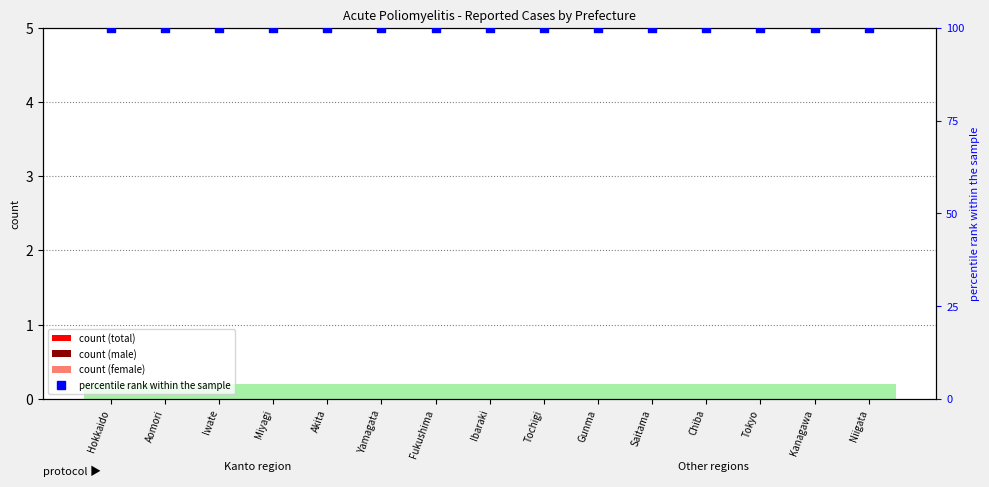

At which category is the sum across all series the highest?

Hokkaido